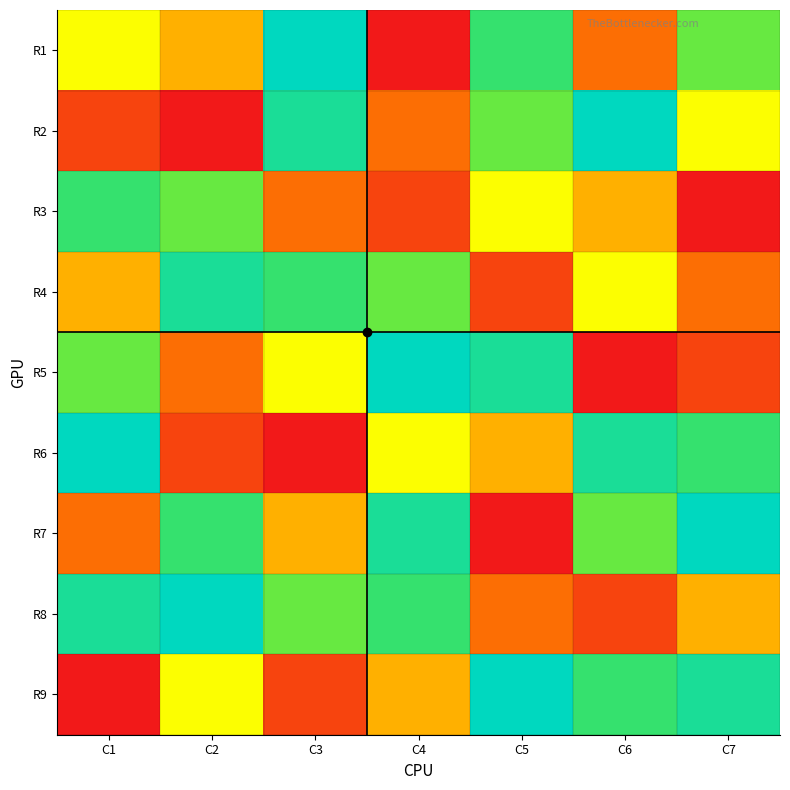

At C7, list the series in order from smallest to largest.

R3, R5, R4, R8, R2, R1, R6, R9, R7